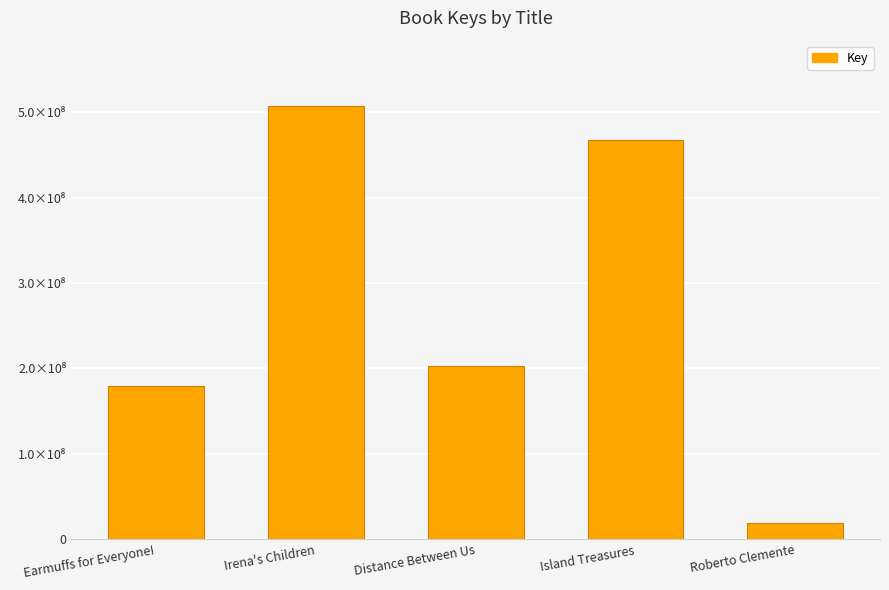

Rank the categories by value from highest to lowest.

Irena's Children, Island Treasures, Distance Between Us, Earmuffs for Everyone!, Roberto Clemente